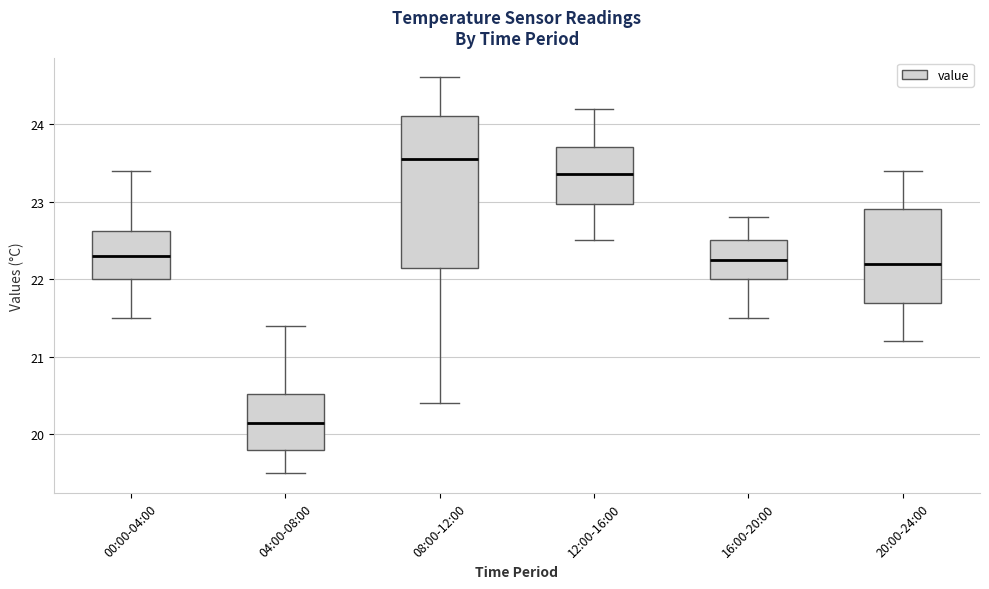

Where does the lower whisker of the box for 08:00-12:00 end on the y-axis? The values are not printed on the chart, so give them approximately, as read against the axis.

20.4